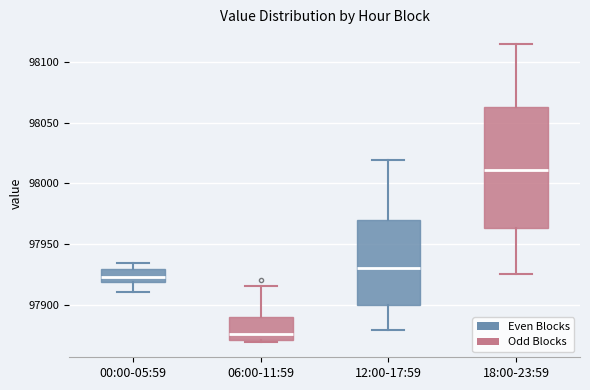

Where is the upper edge of the box for 12:00-17:59 on the y-axis? The values are not printed on the chart, so give them approximately, as read against the axis.

97970